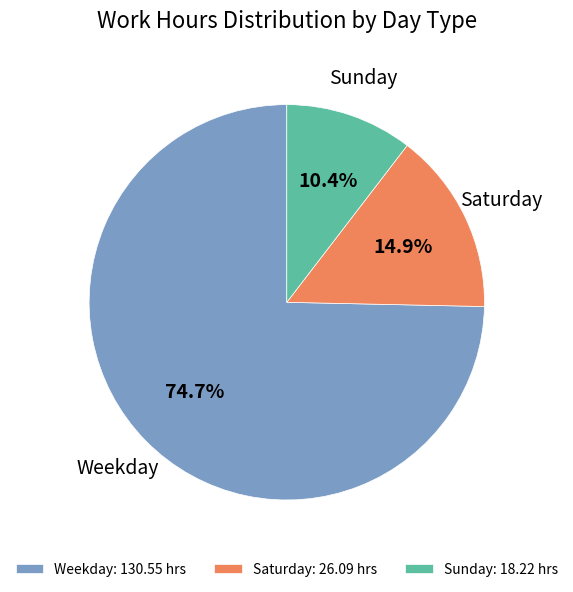

Is Weekday the majority of the pie?

Yes